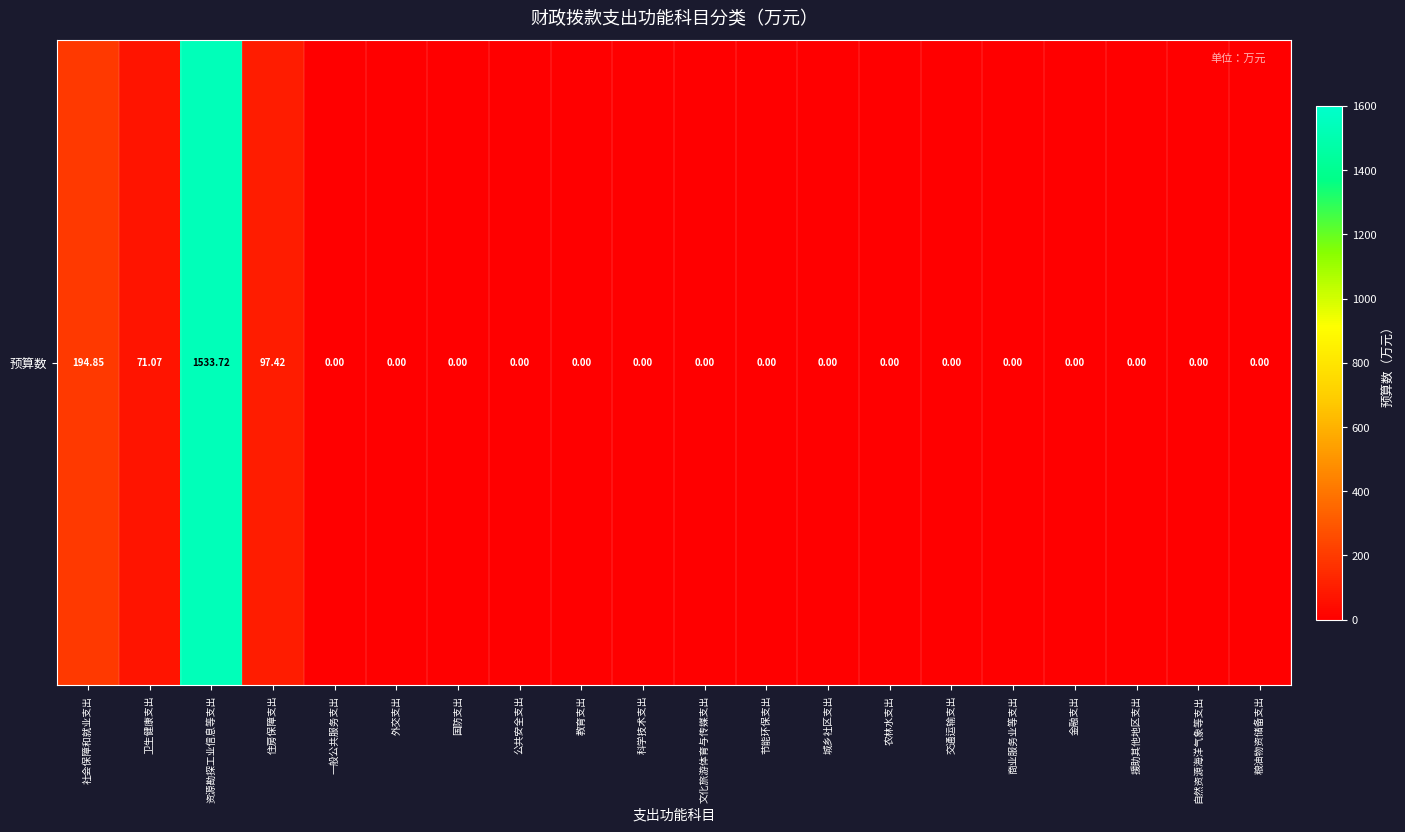

List the labels in order of value, smallest first.

一般公共服务支出, 外交支出, 国防支出, 公共安全支出, 教育支出, 科学技术支出, 文化旅游体育与传媒支出, 节能环保支出, 城乡社区支出, 农林水支出, 交通运输支出, 商业服务业等支出, 金融支出, 援助其他地区支出, 自然资源海洋气象等支出, 粮油物资储备支出, 卫生健康支出, 住房保障支出, 社会保障和就业支出, 资源勘探工业信息等支出